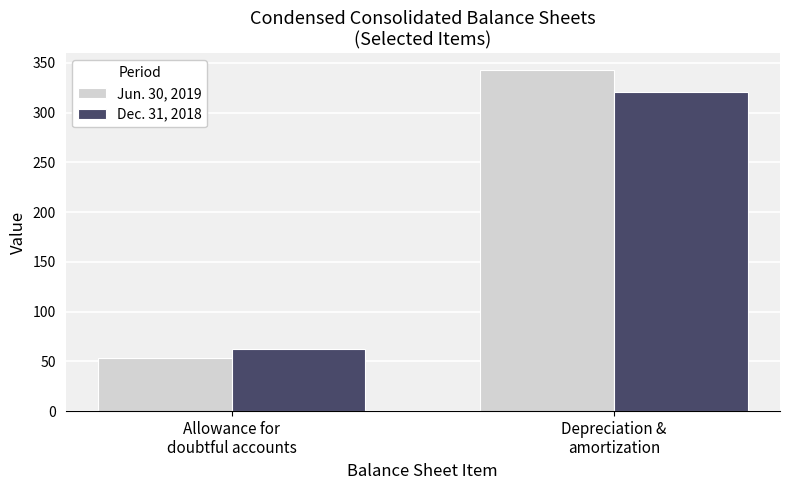

What value does the Dec. 31, 2018 series have at Depreciation &
amortization?

320.7